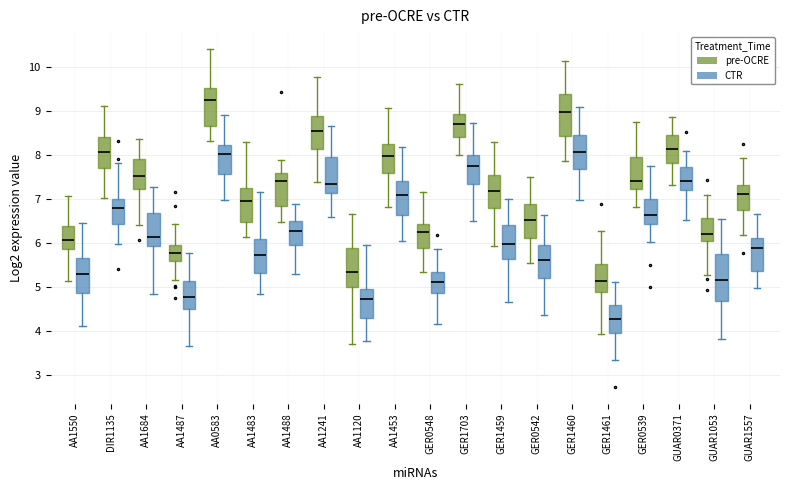

Comparing the boxes themselves (not the whiskers), which one is the tallest?

GUAR1053 (CTR)